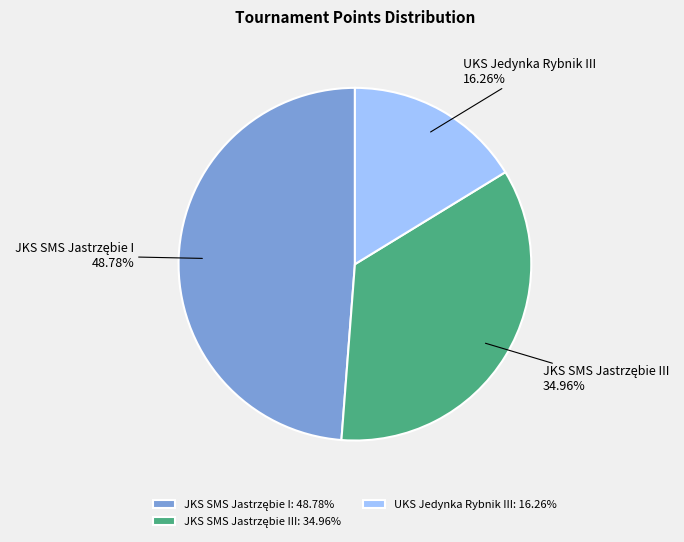

Does any single category account for the majority?

No